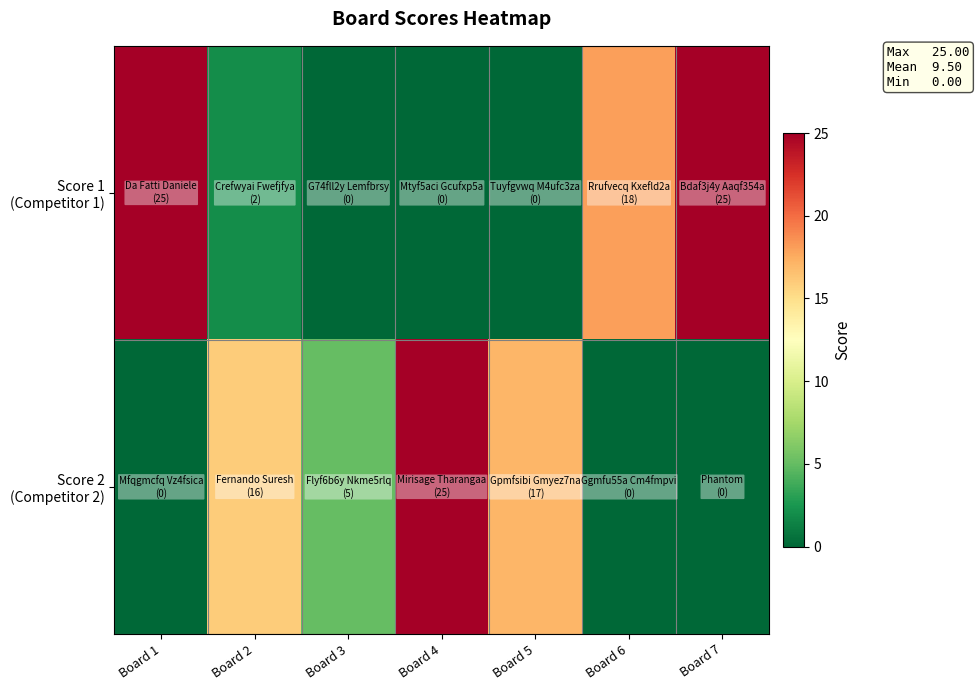

What is the difference between the highest and lowest values at Board 3?

5